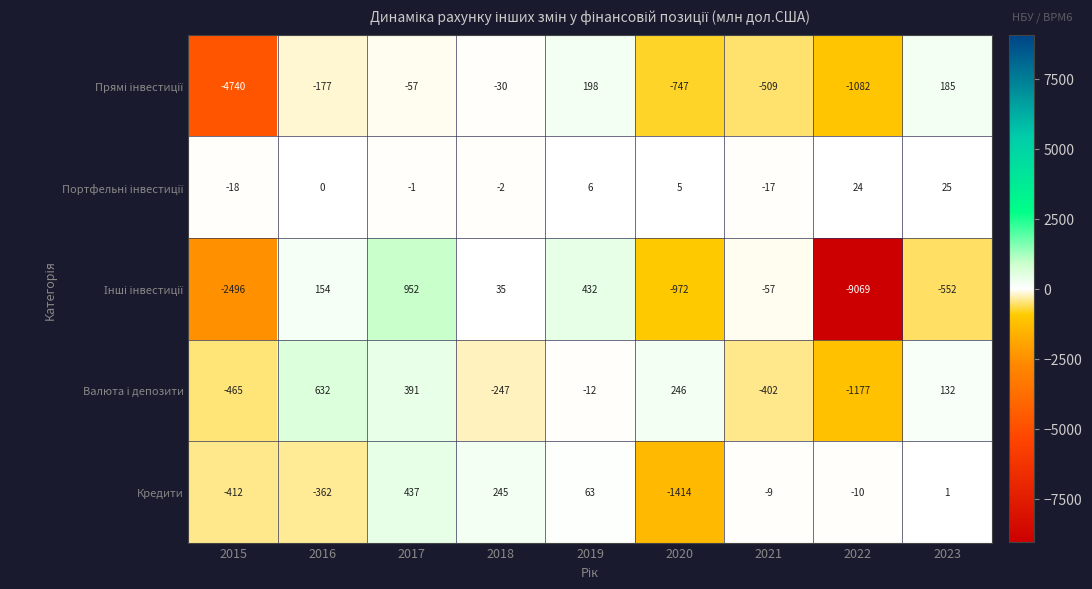

What is the sum of the Кредити values at 2021 and 2016?

-371